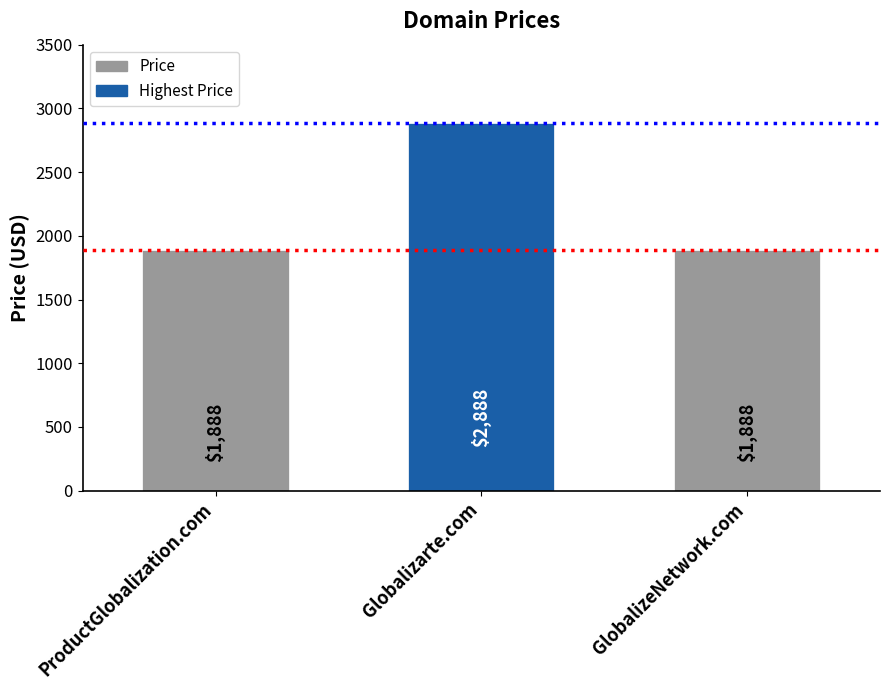

What is the label of the 1st bar from the left?

ProductGlobalization.com